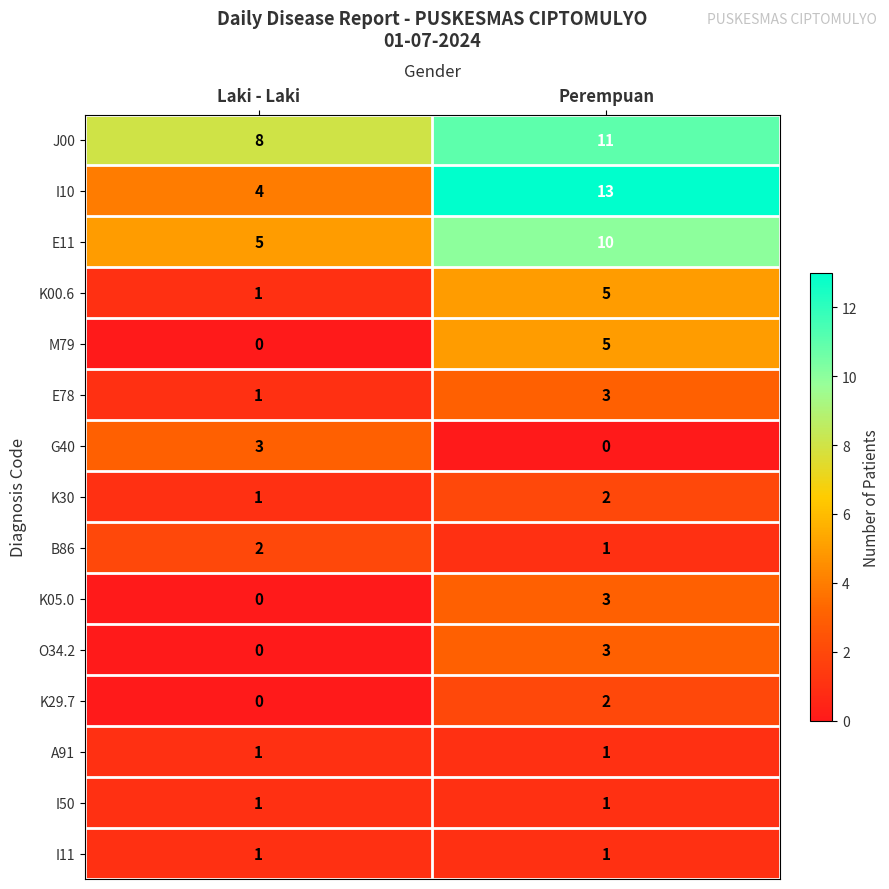

What is the difference between the maximum and minimum values in the E11 series?

5